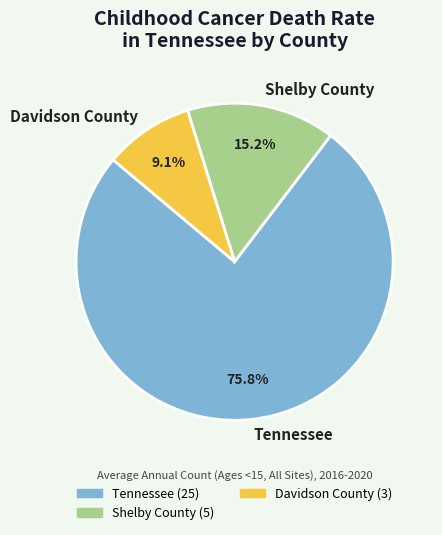

Approximately how many times larger is the value at Tennessee compared to Shelby County?

5.0